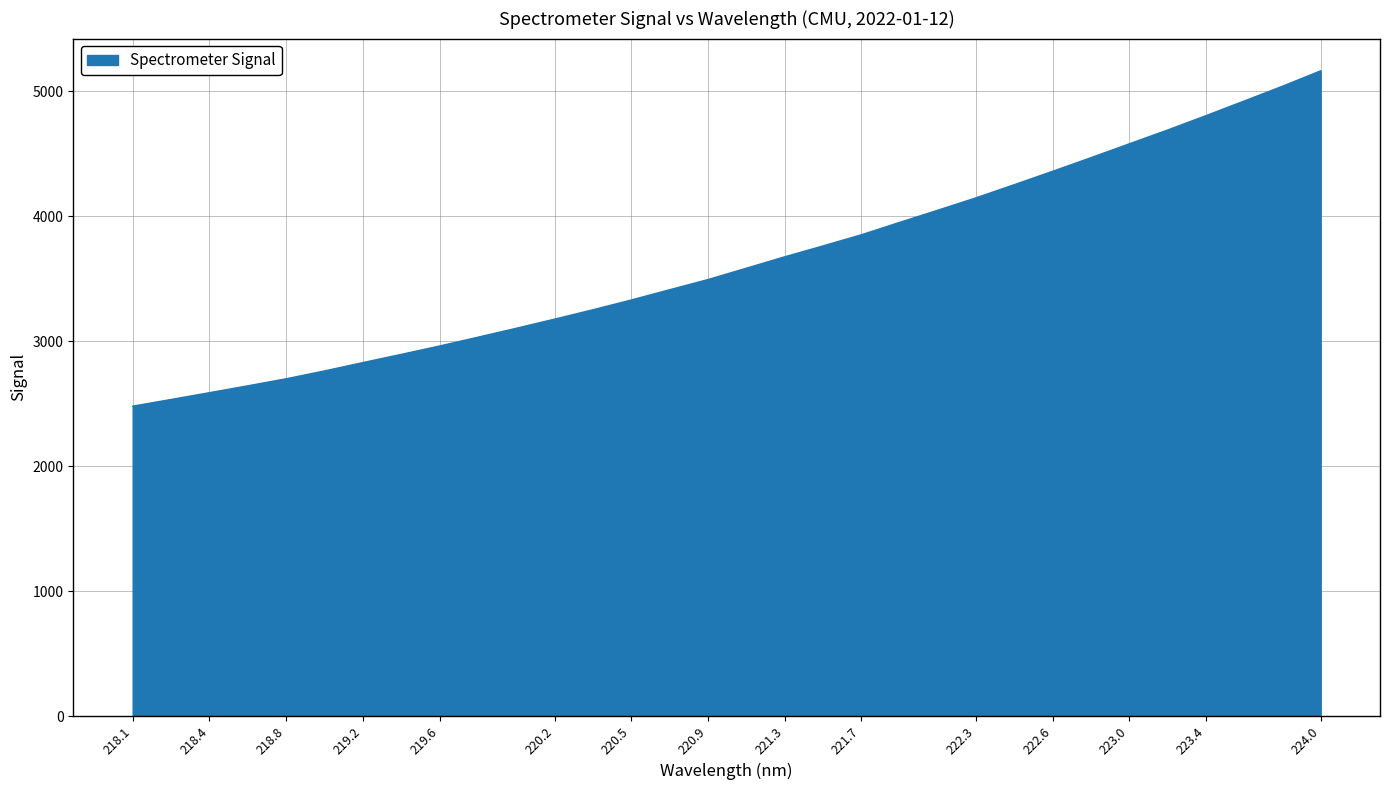

What is the greatest value displayed?

5162.6